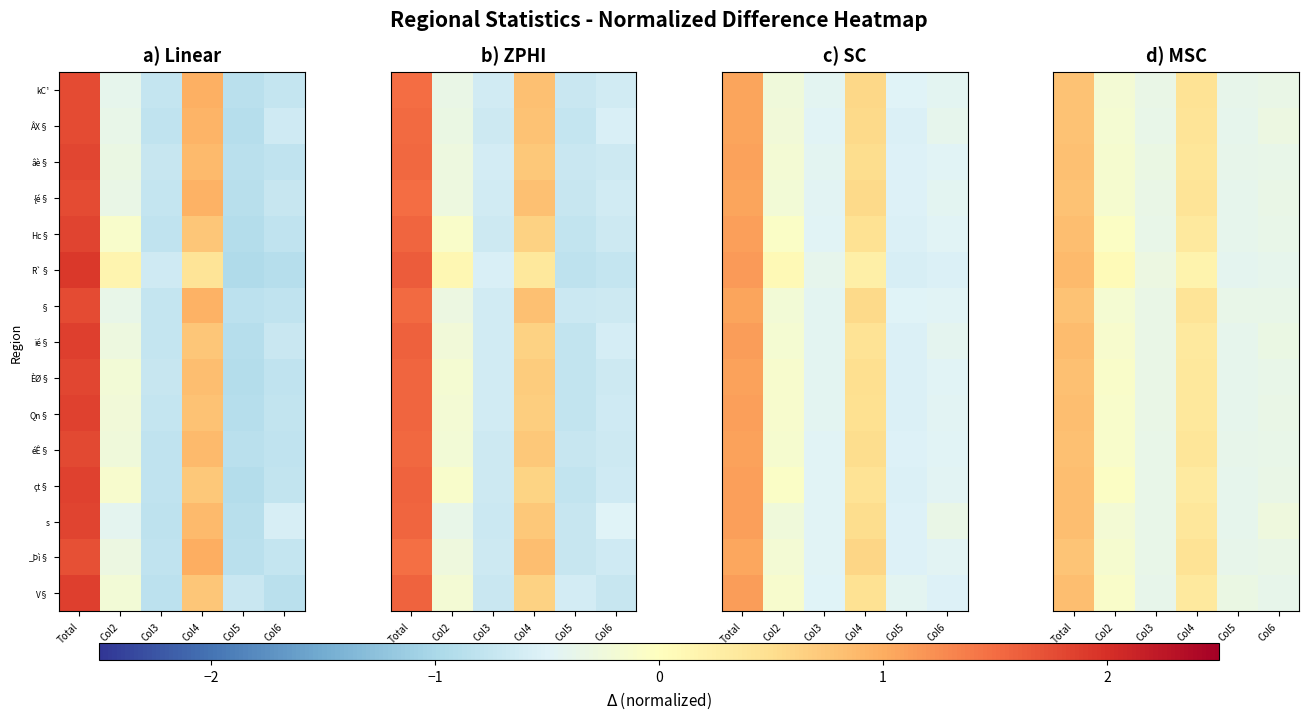

What is the difference between the highest and lowest values at Col3?

0.1